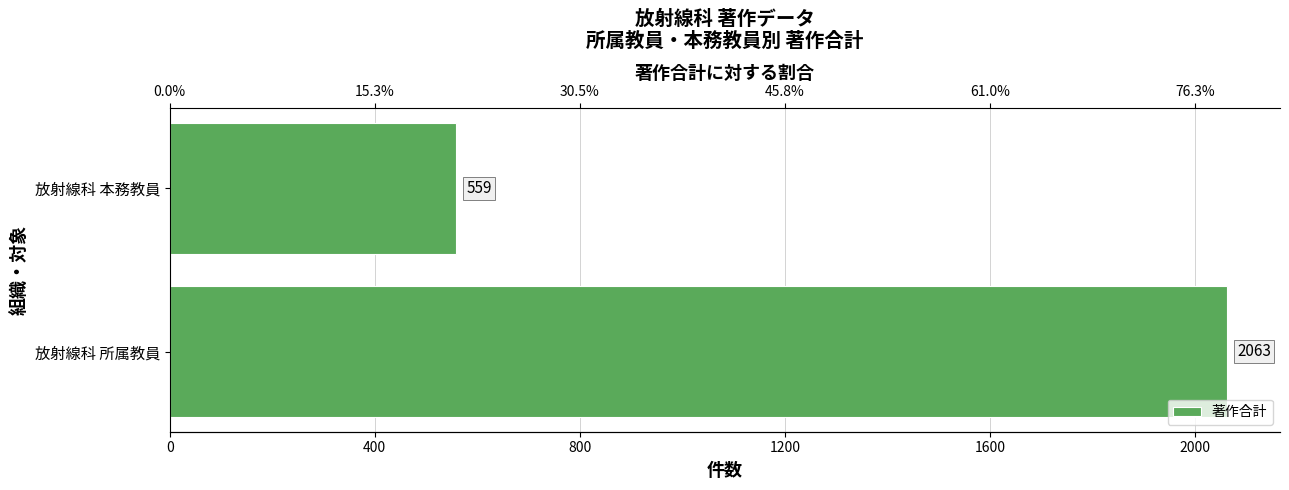

How many categories are shown in the chart?

2